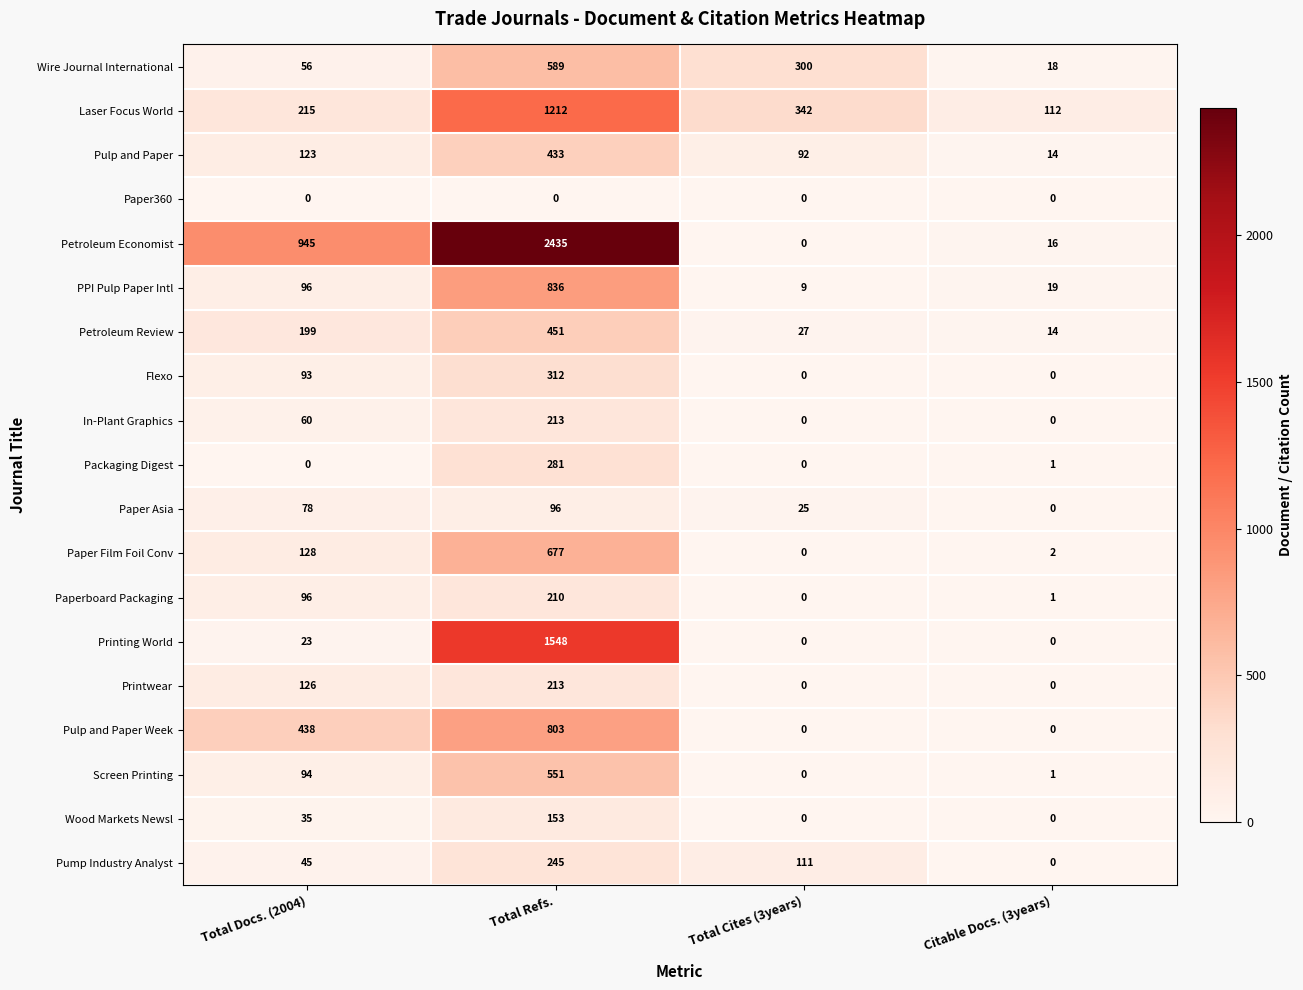

Which series changed the most between Total Docs. (2004) and Total Cites (3years)?

Petroleum Economist